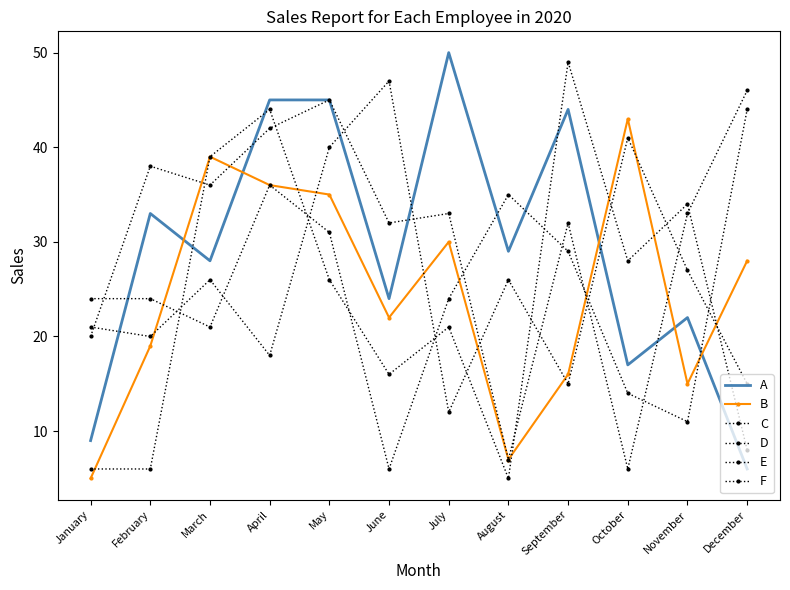

At how many categories does at least one series exceed 45?

4